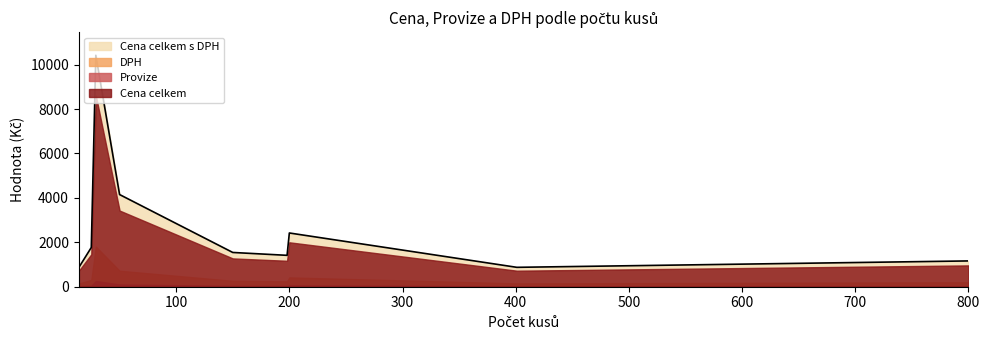

What is the difference between the second highest and second lowest values?

3283.0